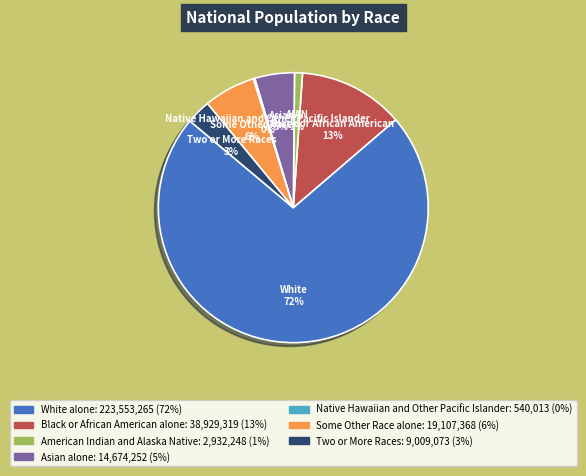

To the nearest percent, what percentage of the pie is Asian alone?

5%